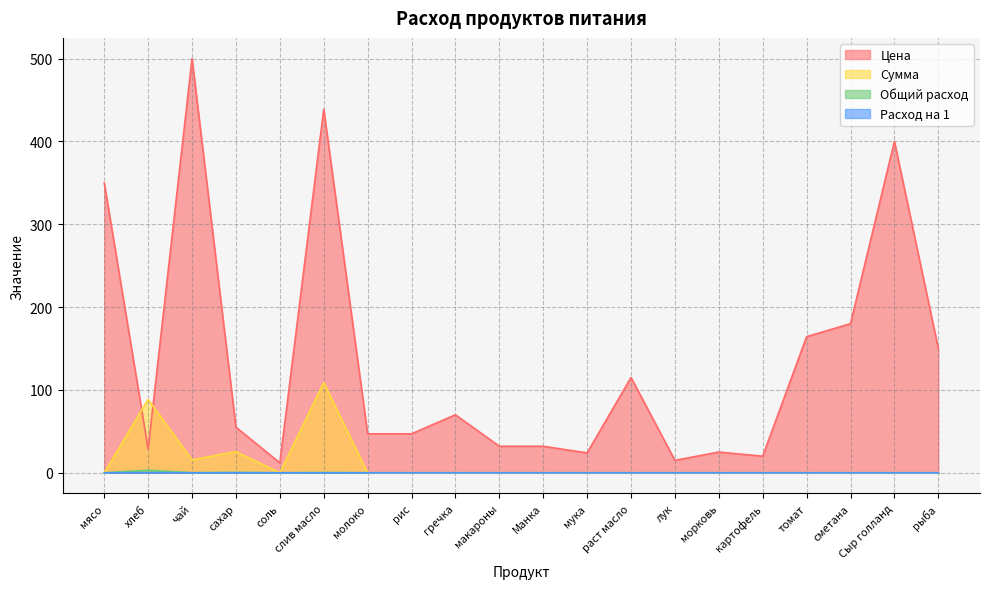

Which series has the widest spread of values?

Цена